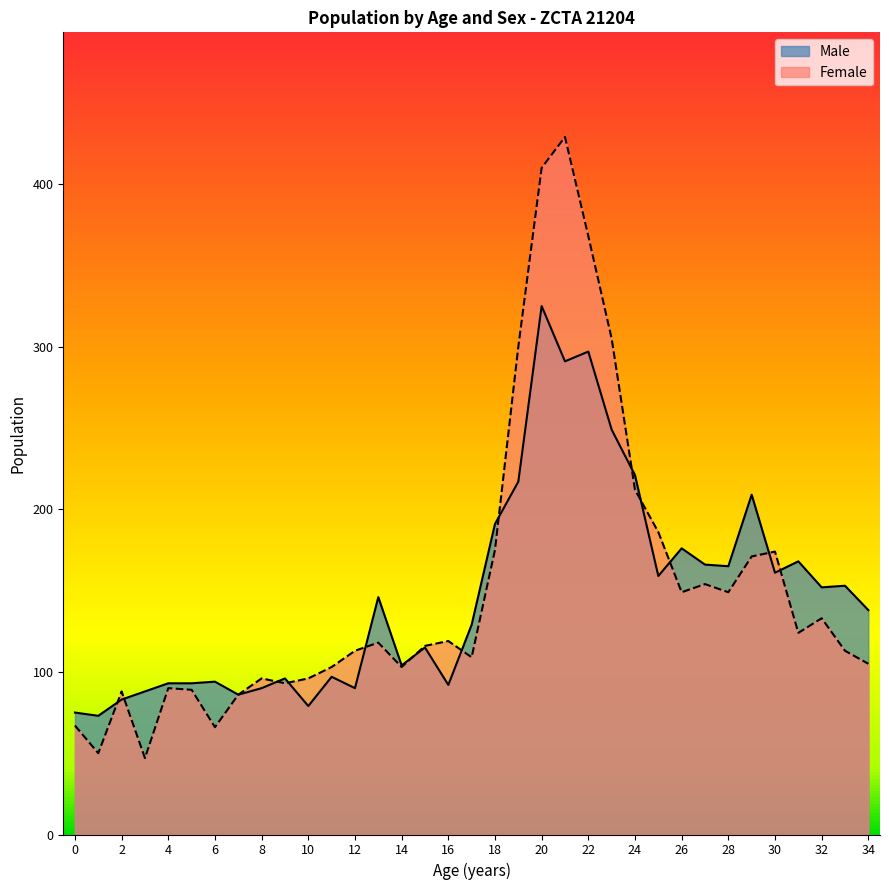

What are all the series names shown in the legend?

Male, Female